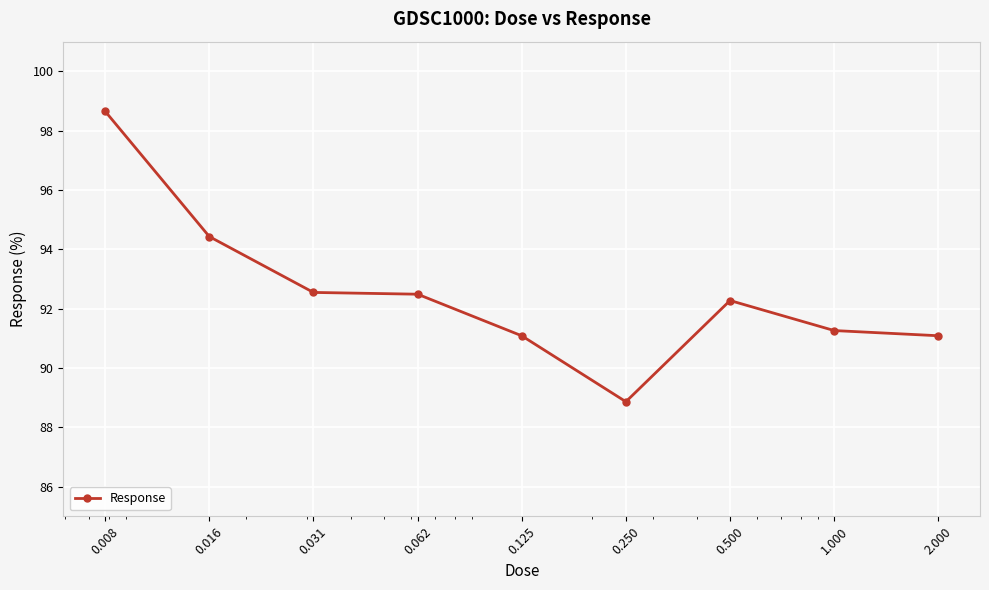

What is the value of the 2nd point from the left?

94.4